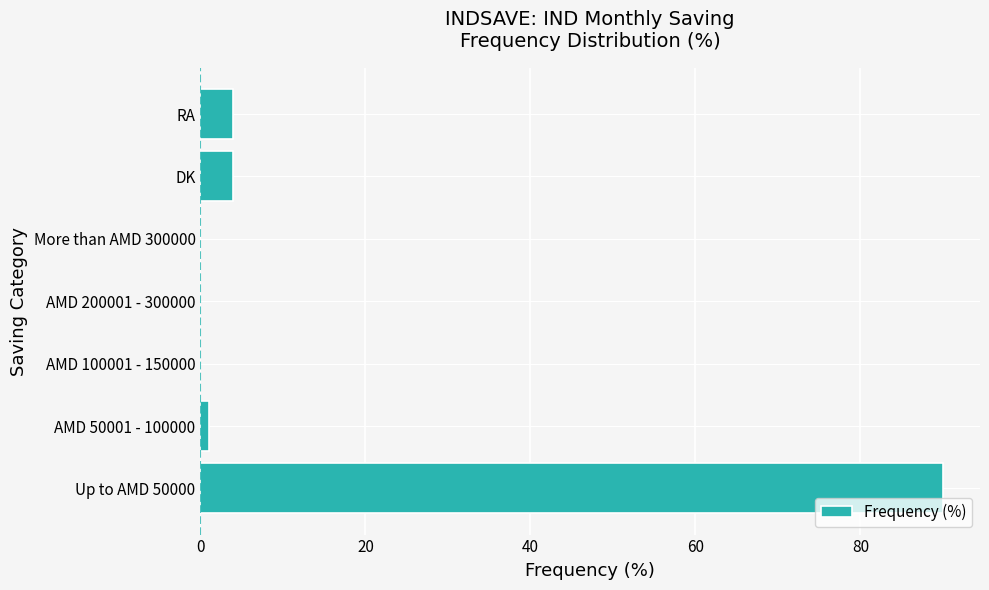

Count the number of data series in this chart.

1